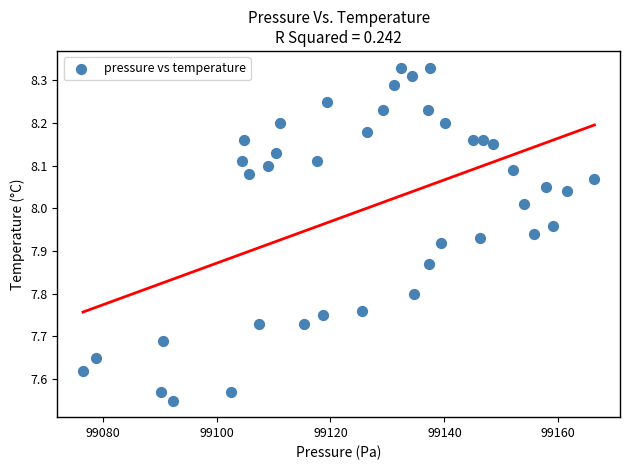

What is the range of Y values (max minus min)?

0.8